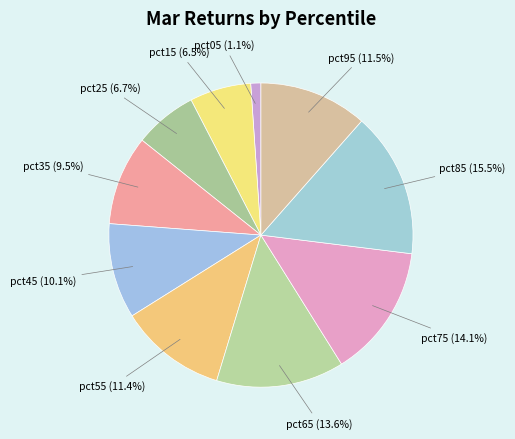

To the nearest percent, what is the average slice percentage?

10%